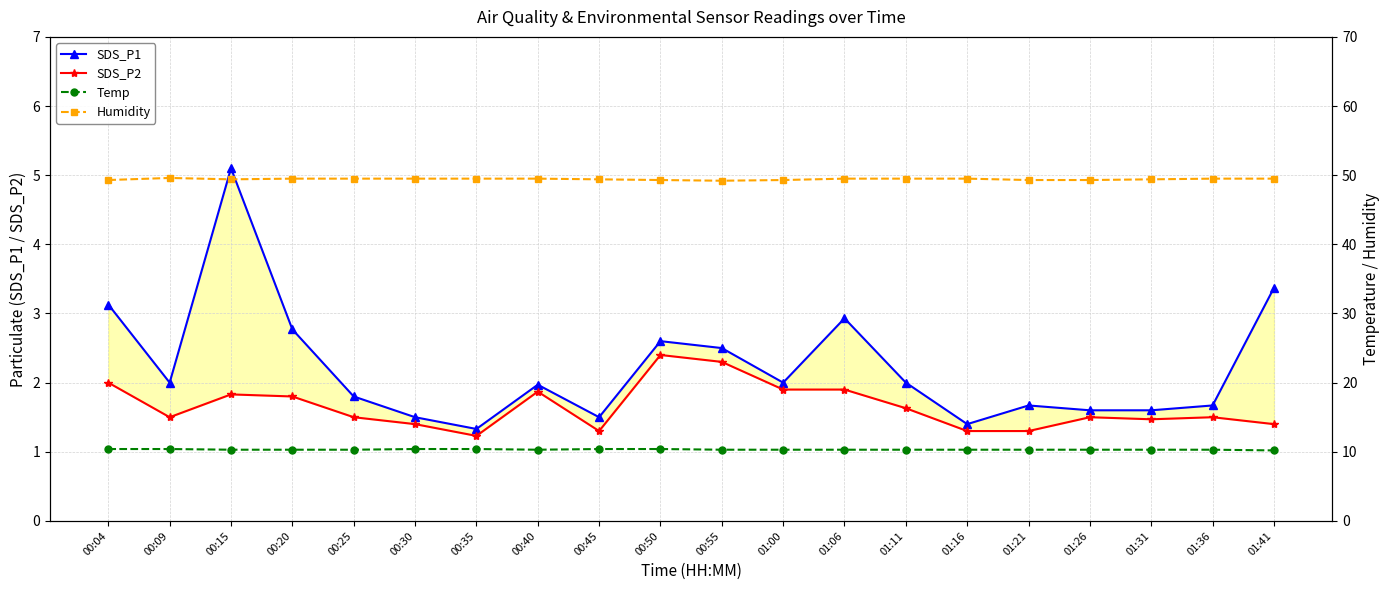

What is the value of the Temp point at the 1st from the left?

10.4